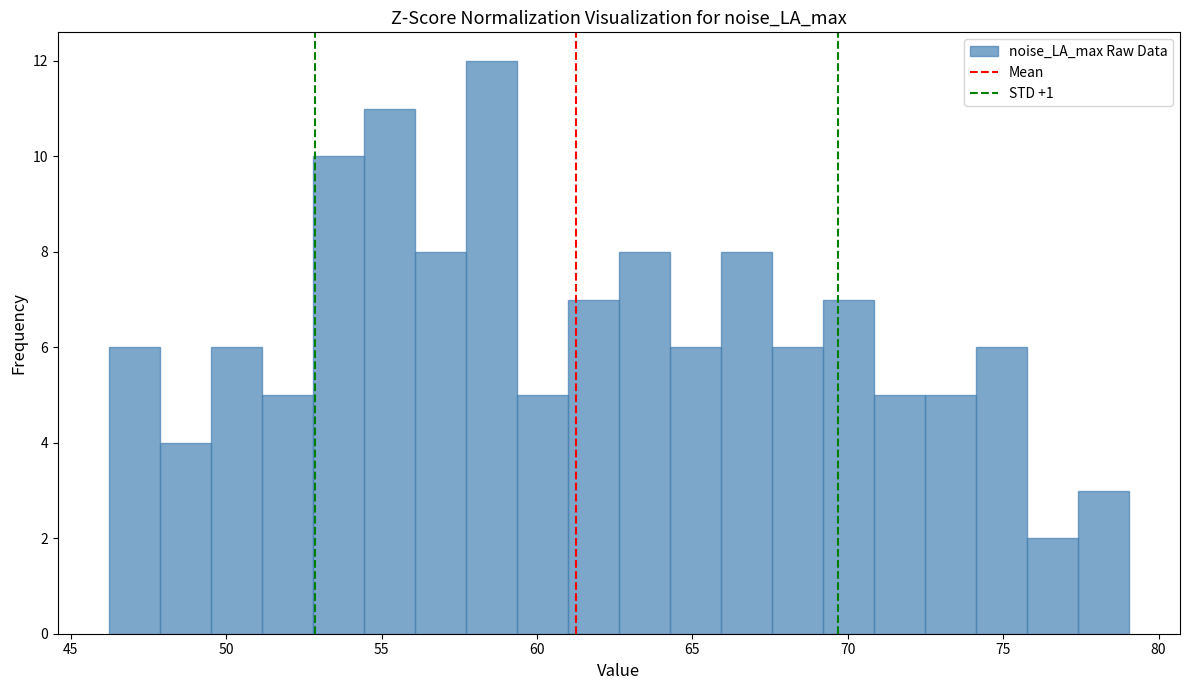

Read against the x-axis, roughly where is the centre of the tallest bar?

58.5